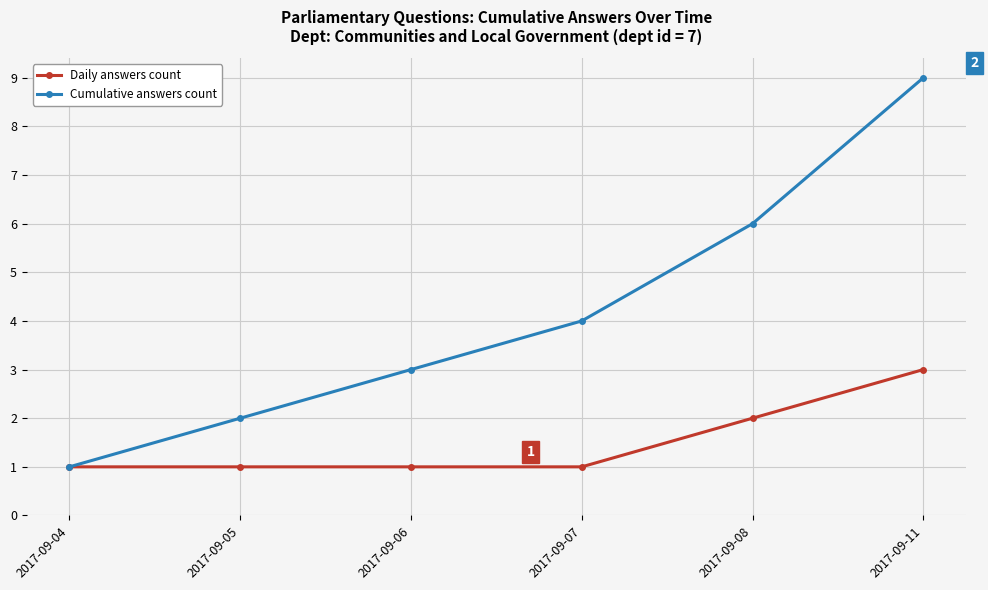

Reading left to right, list all the values displayed in this chart.

Daily answers count: 2017-09-04=1	2017-09-05=1	2017-09-06=1	2017-09-07=1	2017-09-08=2	2017-09-11=3
Cumulative answers count: 2017-09-04=1	2017-09-05=2	2017-09-06=3	2017-09-07=4	2017-09-08=6	2017-09-11=9